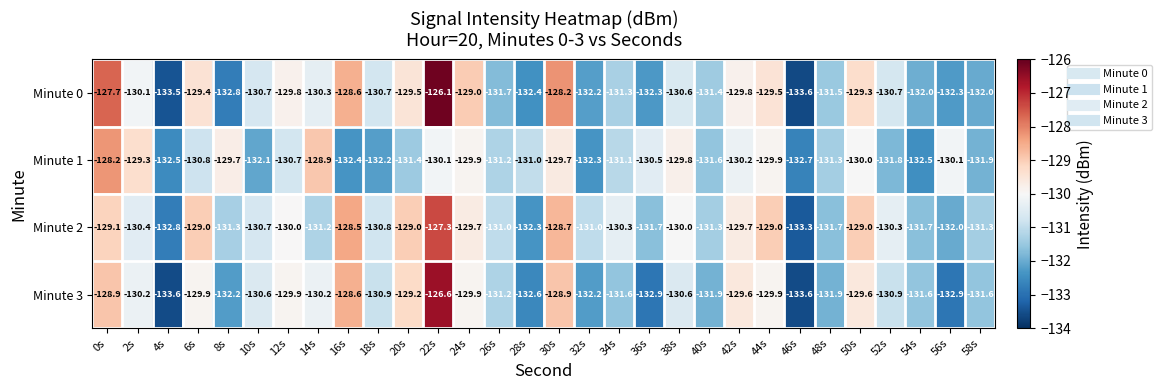

Which series changed the most between 8s and 12s?

Minute 0